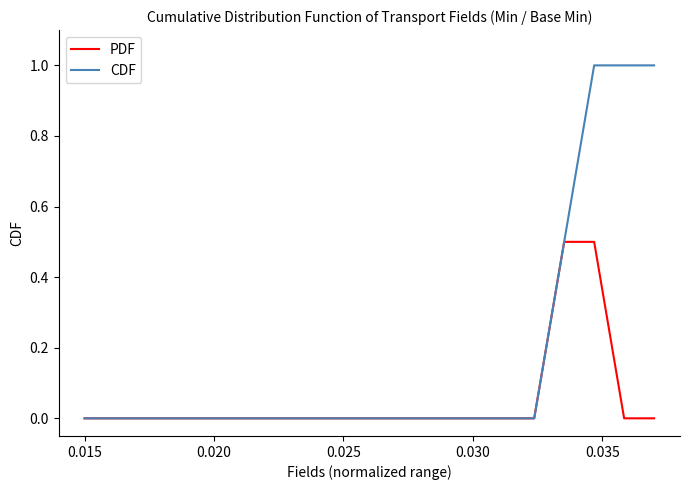

List the series in order of their overall mean, highest first.

CDF, PDF